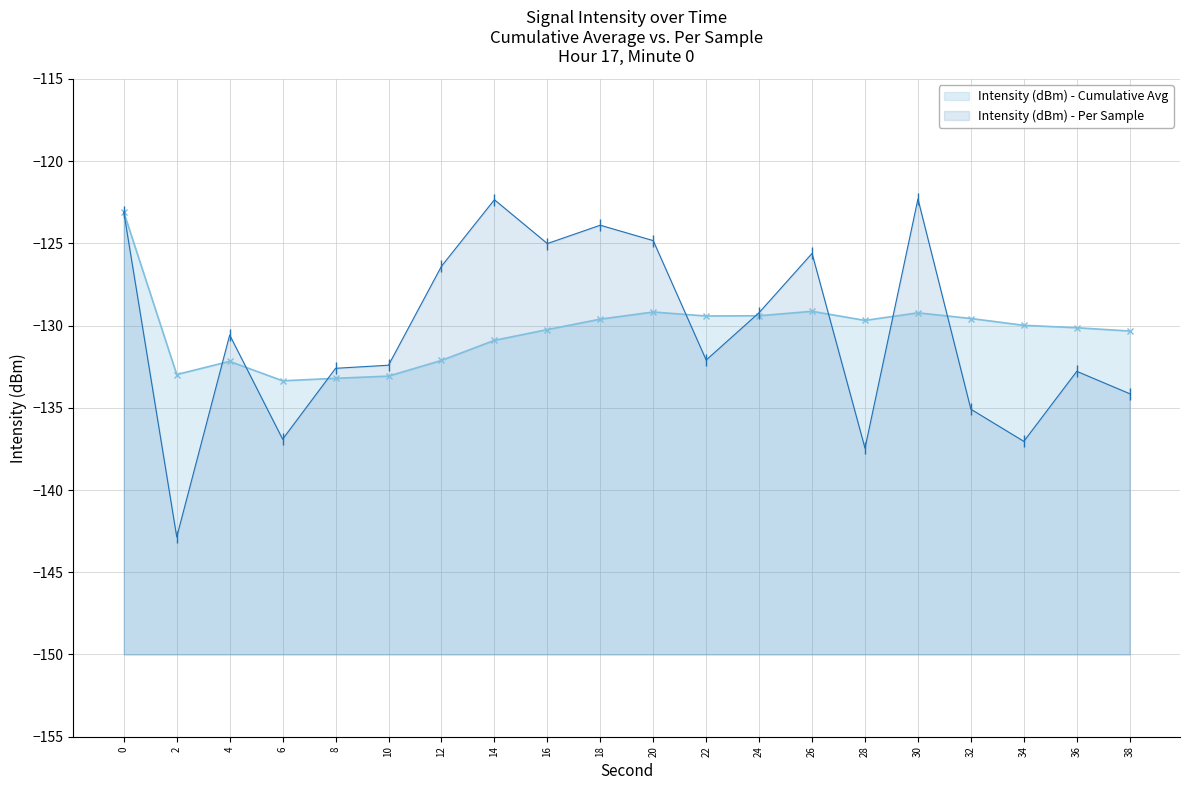

What is the maximum value shown in the chart?

-122.3